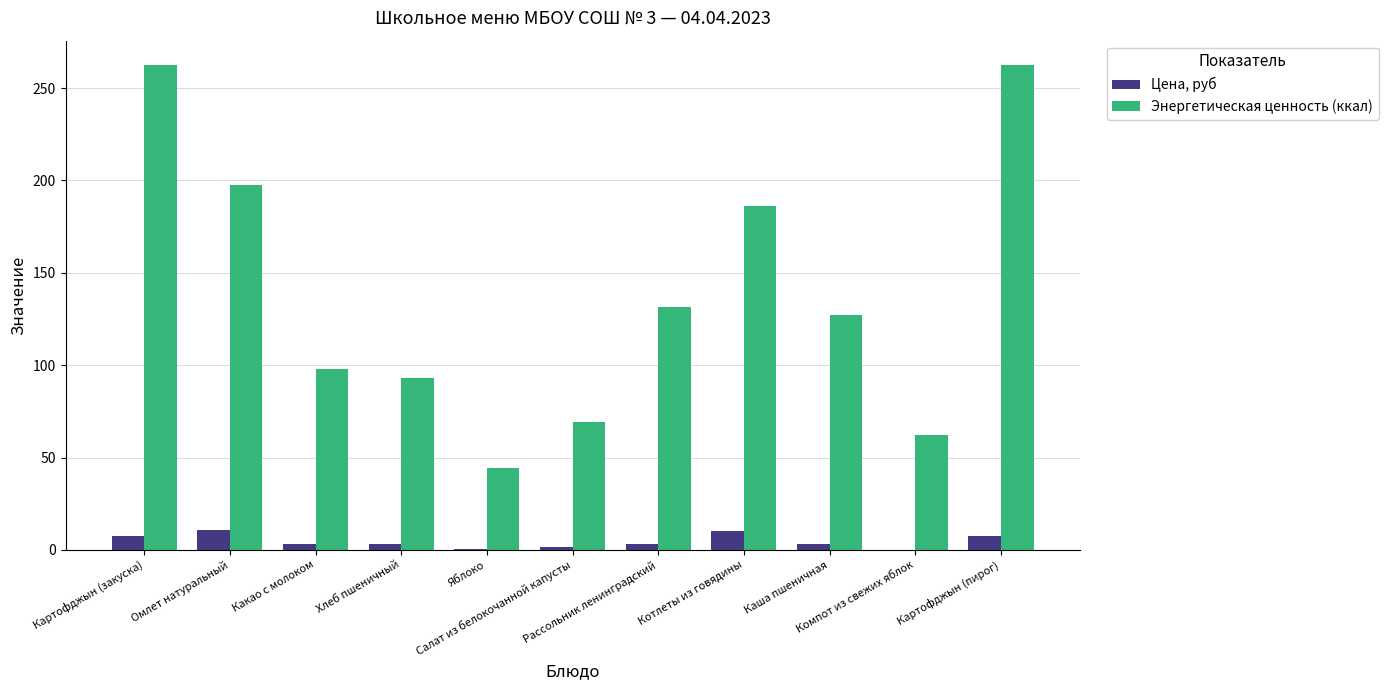

Which series has the widest spread of values?

Энергетическая ценность (ккал)